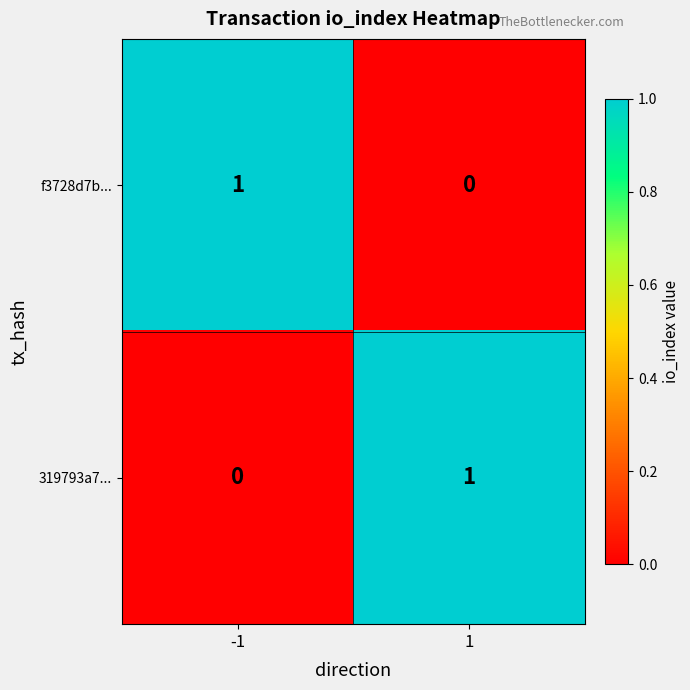

Is it true that 319793a7... equals 1 at -1?

False